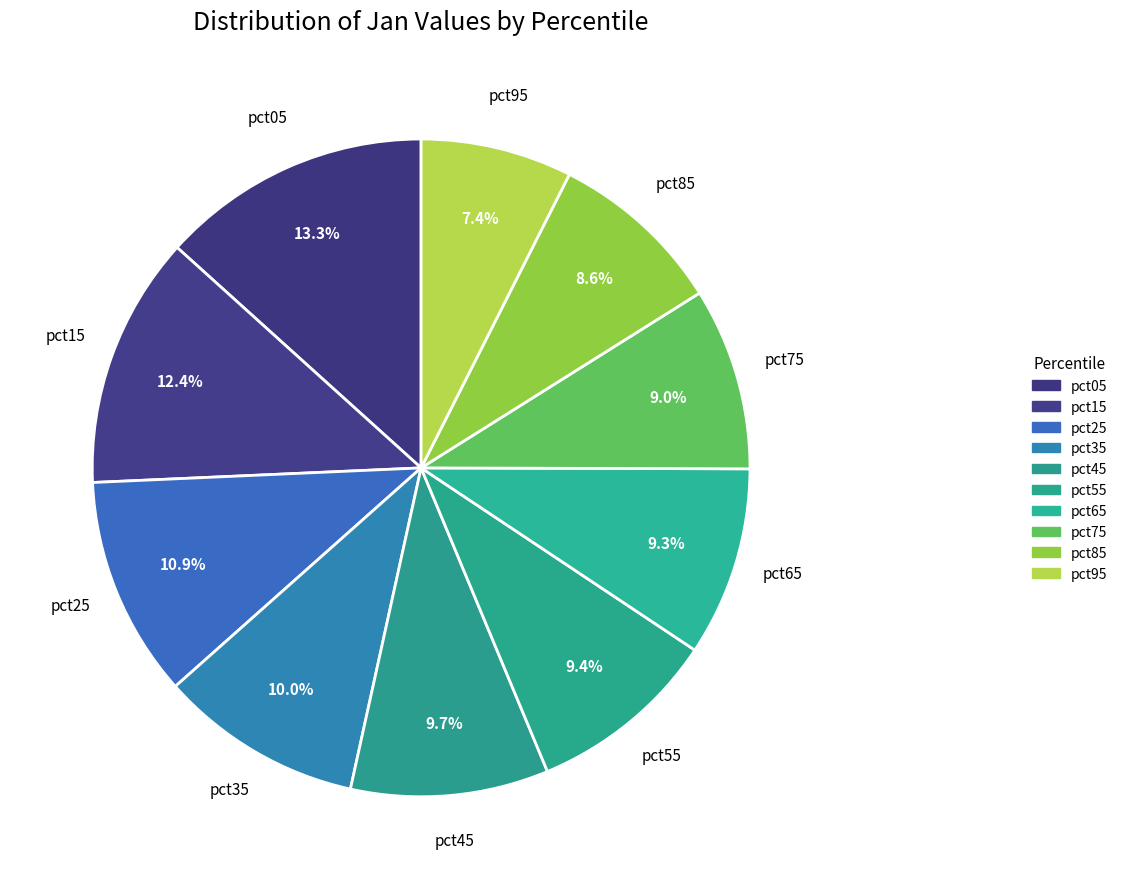

Count the number of slices in the pie.

10